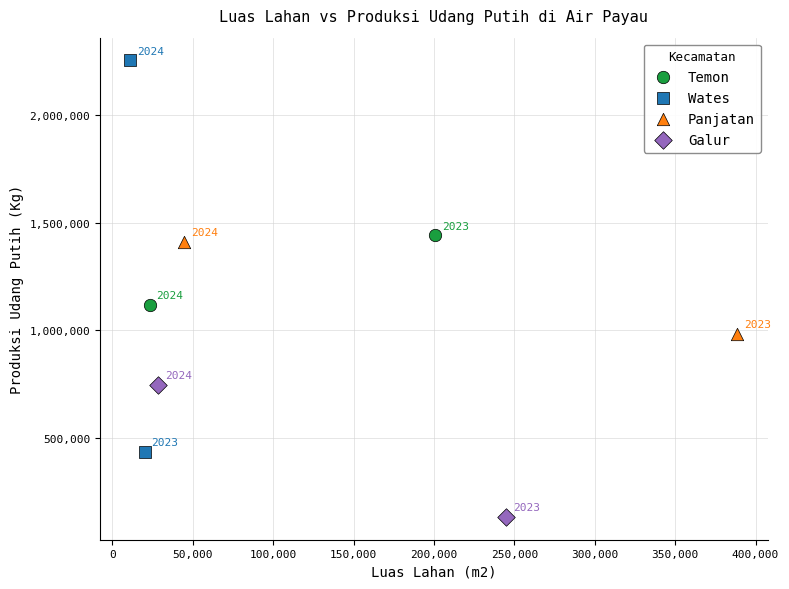

What are all the series names shown in the legend?

Temon, Wates, Panjatan, Galur